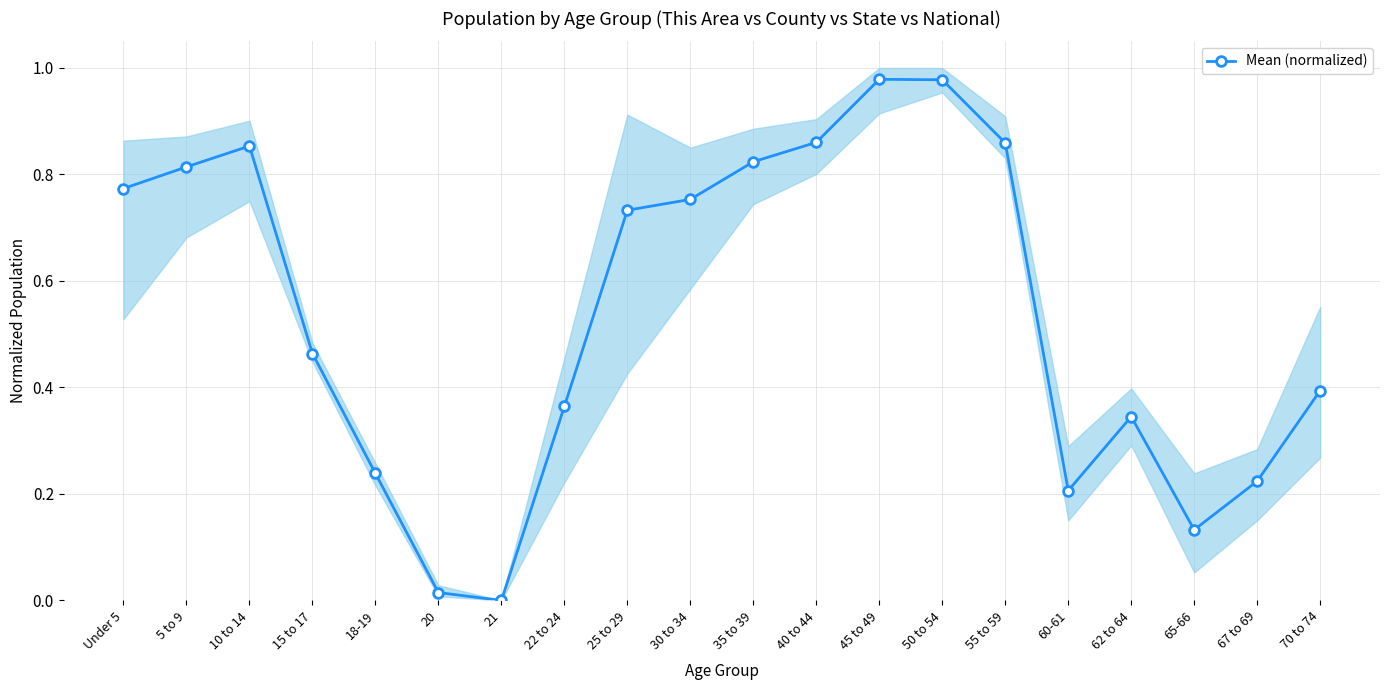

List the labels in order of value, largest first.

45 to 49, 50 to 54, 40 to 44, 55 to 59, 10 to 14, 35 to 39, 5 to 9, Under 5, 30 to 34, 25 to 29, 15 to 17, 70 to 74, 22 to 24, 62 to 64, 18-19, 67 to 69, 60-61, 65-66, 20, 21